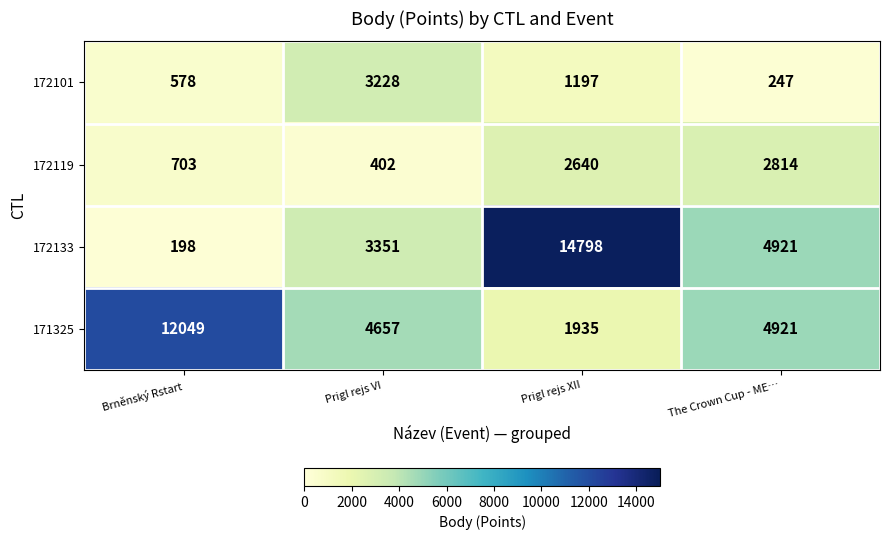

List the series in order of their peak value, lowest first.

172119, 172101, 171325, 172133